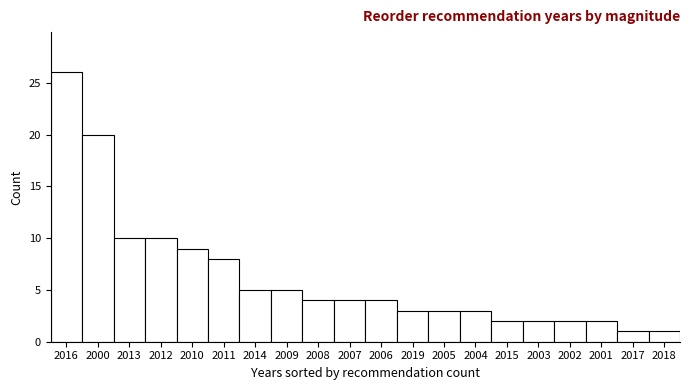

Reading left to right, extract all data points from this chart.

2016=26	2000=20	2013=10	2012=10	2010=9	2011=8	2014=5	2009=5	2008=4	2007=4	2006=4	2019=3	2005=3	2004=3	2015=2	2003=2	2002=2	2001=2	2017=1	2018=1